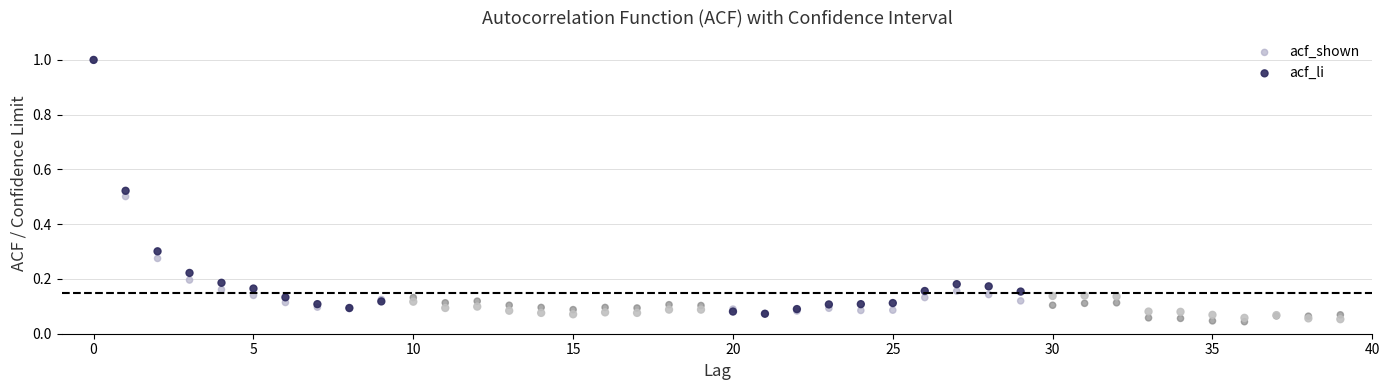

What are all the series names shown in the legend?

acf_shown, acf_li